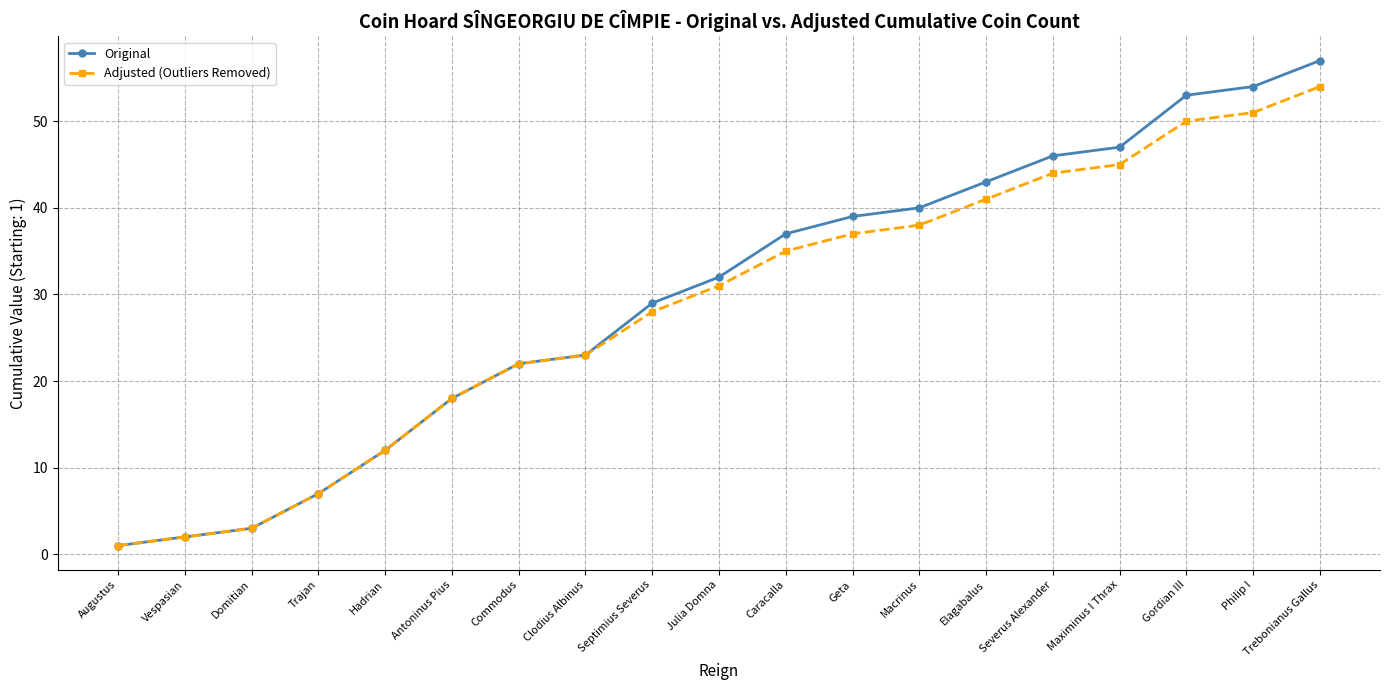

At how many categories does at least one series exceed 34?

9